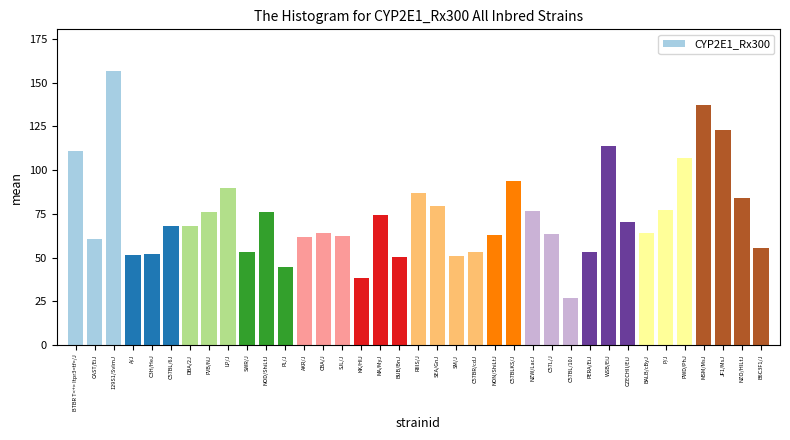

What is the label of the 11th bar from the left?

NOD/ShiLtJ